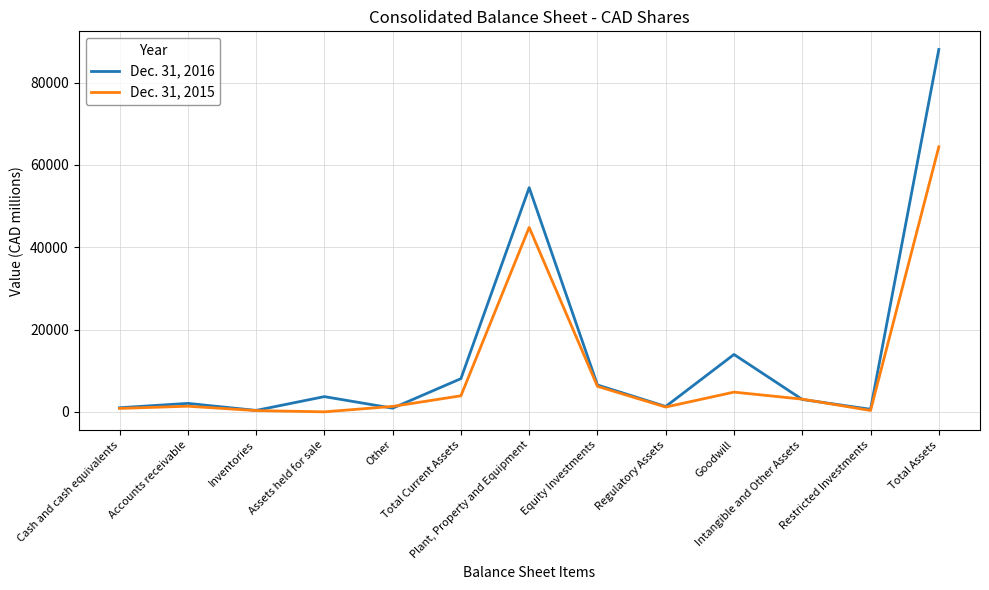

True or false: Dec. 31, 2016 has more than 1 points higher than both neighbors.

True